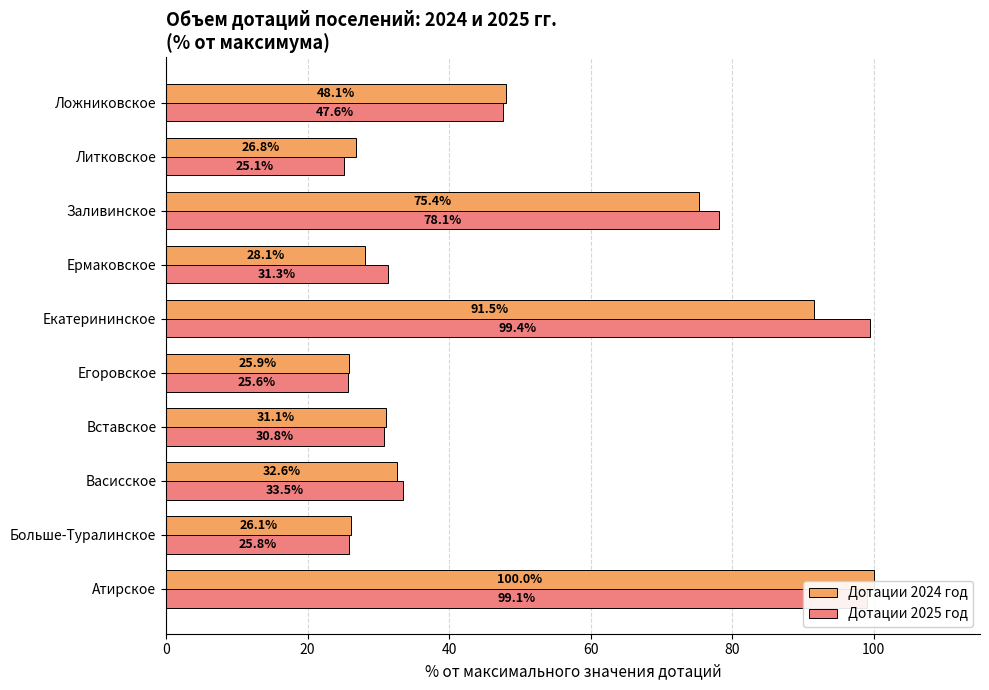

List the labels in order of Дотации 2024 год value, smallest first.

Егоровское, Больше-Туралинское, Литковское, Ермаковское, Вставское, Васисское, Ложниковское, Заливинское, Екатерининское, Атирское